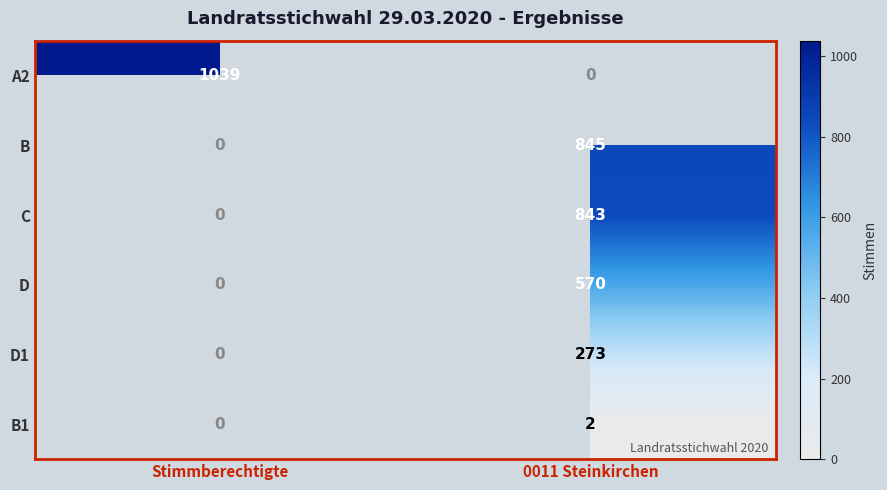

Which category has the lowest value in the B1 series?

Stimmberechtigte